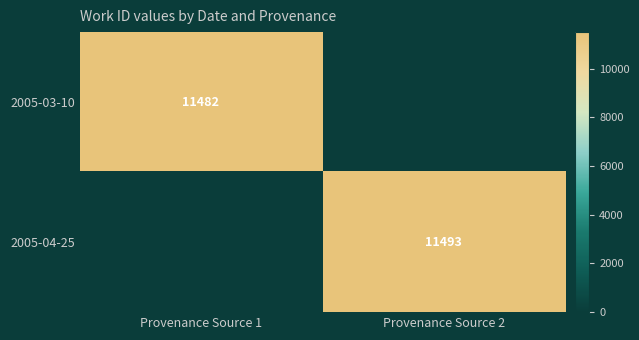

At which category does the chart reach its peak across all series?

Provenance Source 2